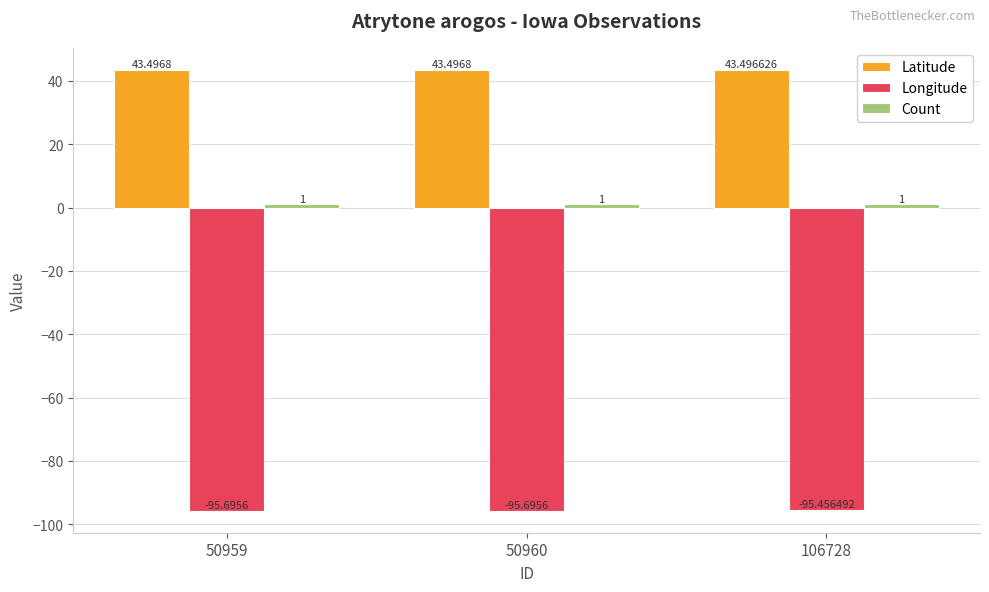

Where is Latitude nearest to the value 43?

106728